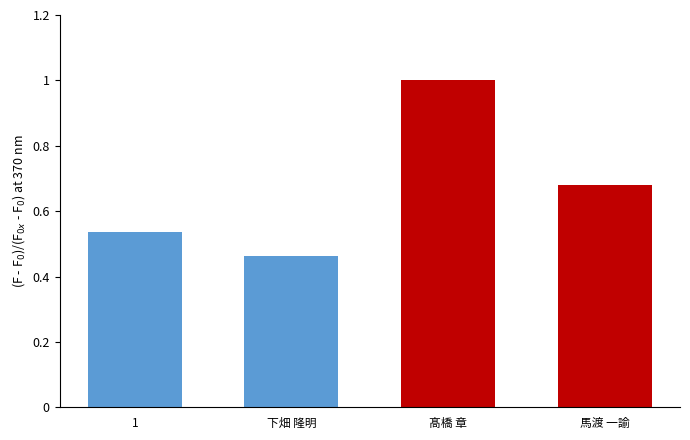

What is the sum of all values?

2.7